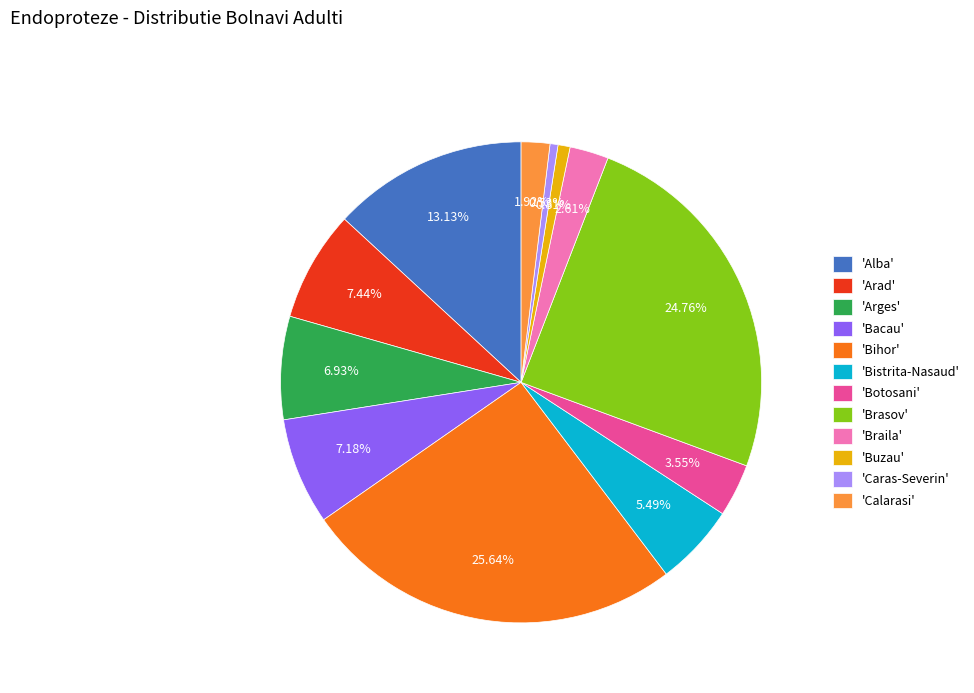

Do 'Bacau' and 'Bihor' together represent more than half of the pie?

No